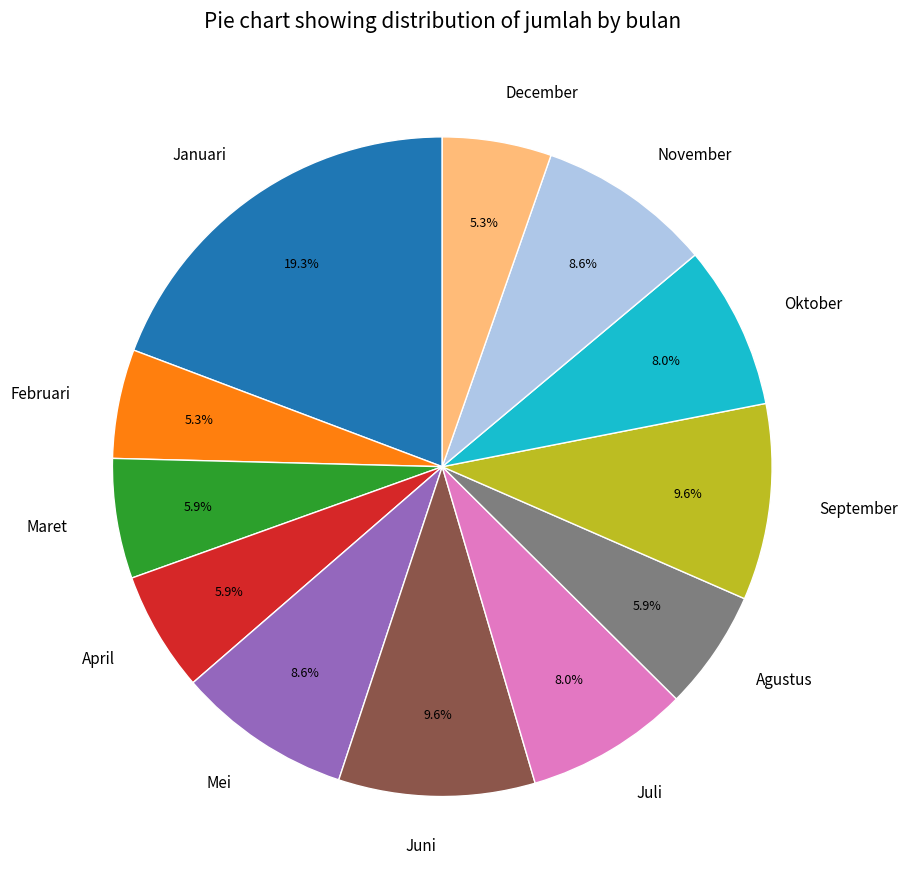

Combined, what portion of the pie is Februari and November?

13.9%